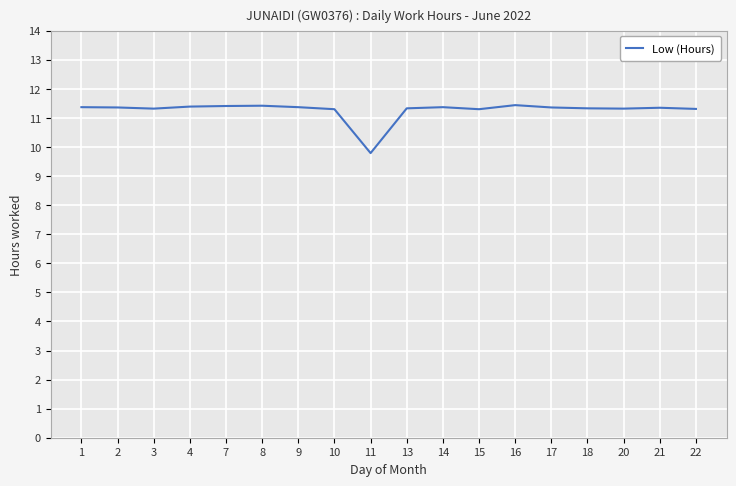

The value at 8 is 7.8. True or false?

False